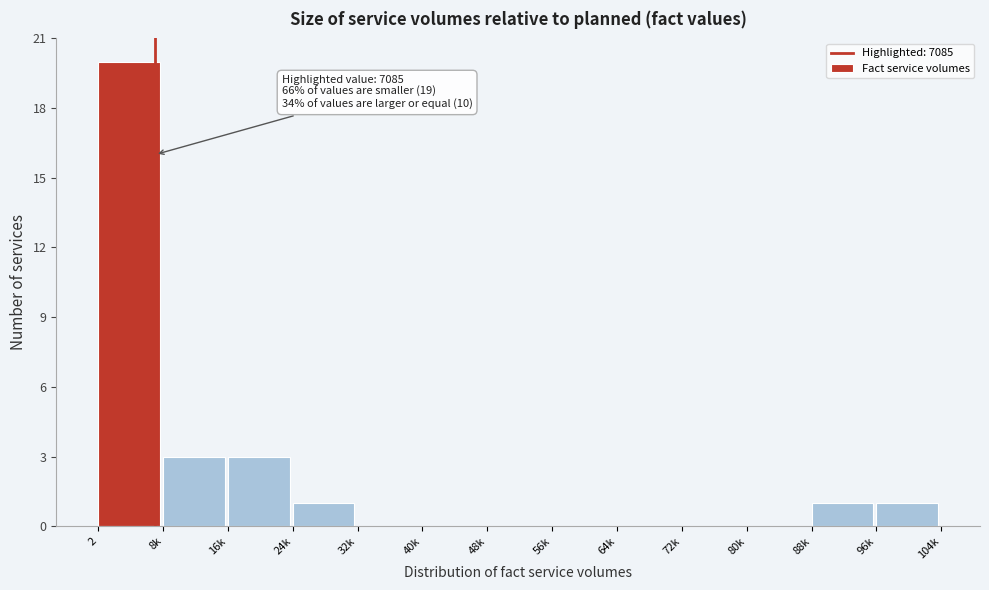

Reading left to right, transcribe all the data shown in this chart.

2=20	8k=3	16k=3	24k=1	32k=0	40k=0	48k=0	56k=0	64k=0	72k=0	80k=0	88k=1	96k=1